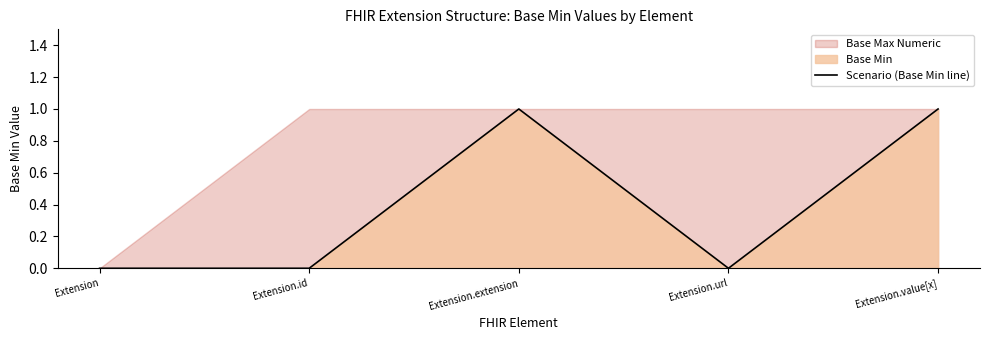

List the labels in order of value, largest first.

Extension.extension, Extension.value[x], Extension, Extension.id, Extension.url